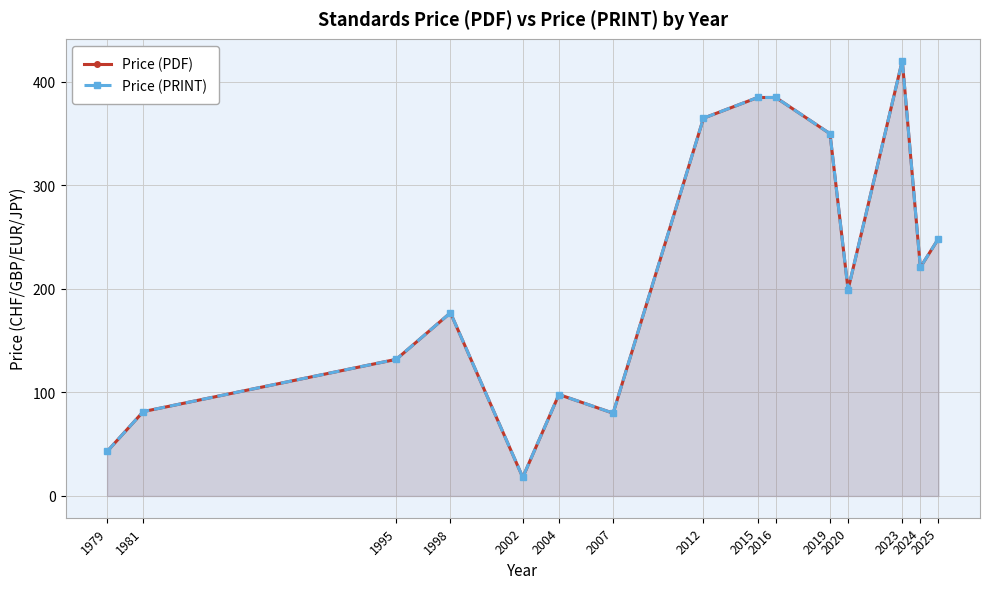

The value of Price (PRINT) at 2023 is 218.9. True or false?

False